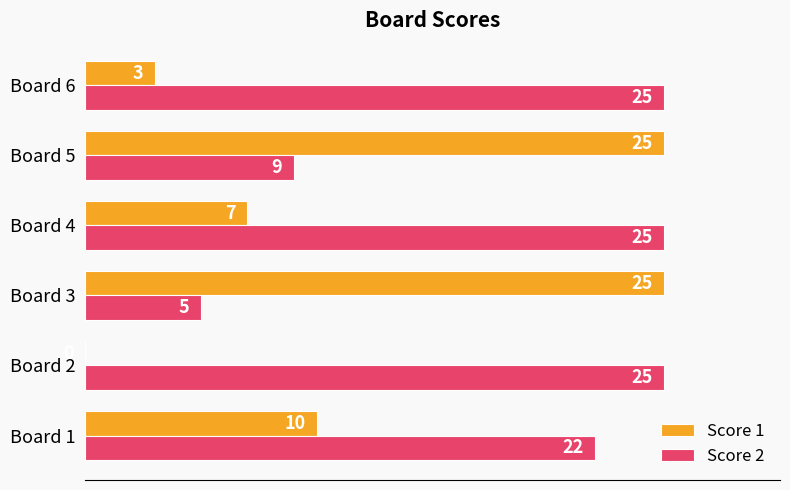

Which series has the largest total across all categories?

Score 2